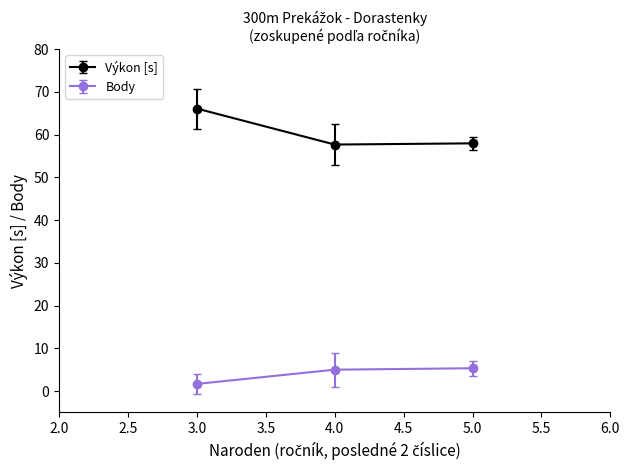

Which series has the widest spread of values?

Výkon [s]